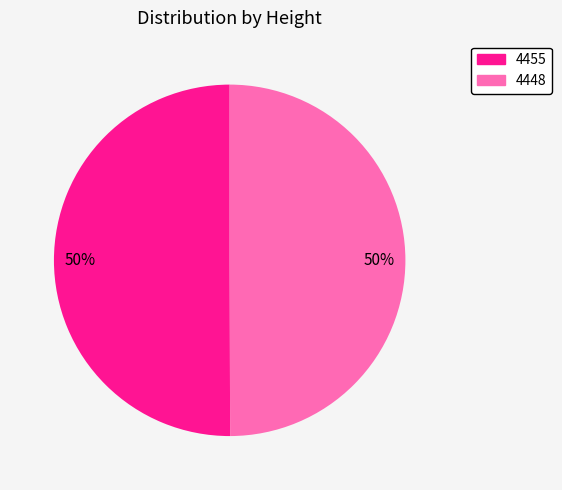

Is the sum of 4448 and 4455 greater than half?

Yes